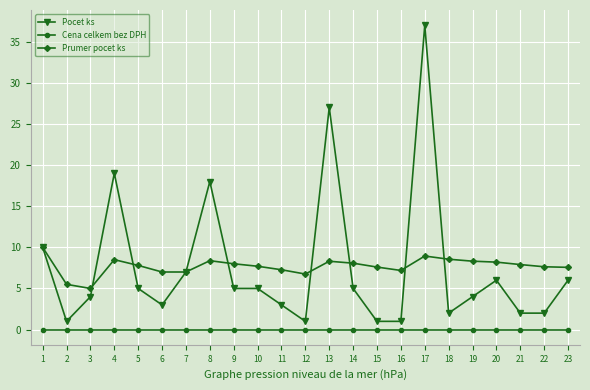

At which label does Pocet ks first exceed 5?

1